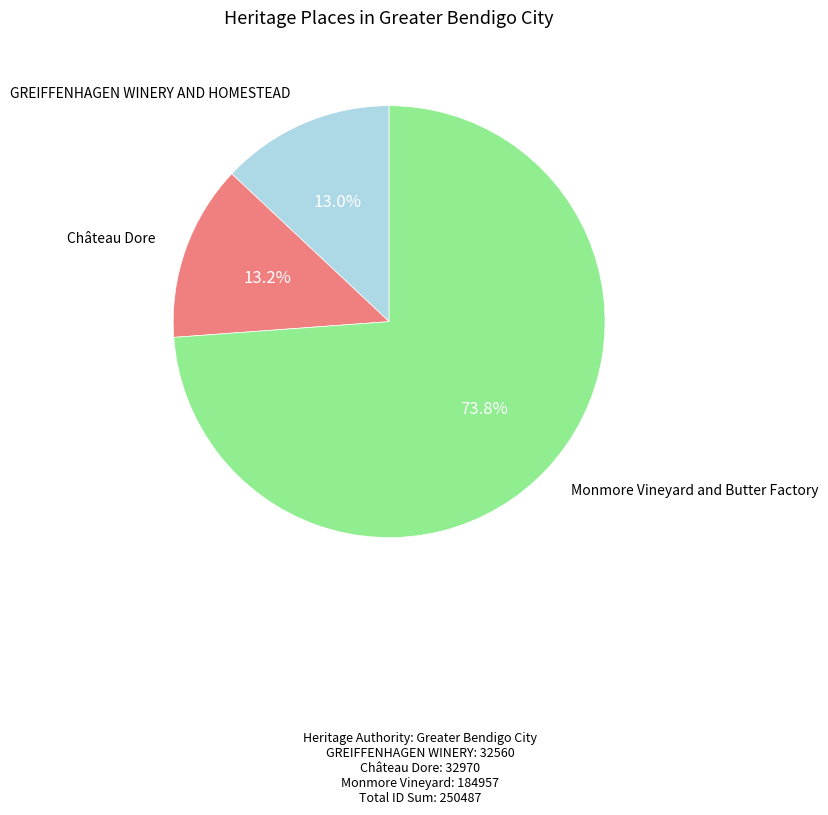

Is there a majority slice in this chart?

Yes